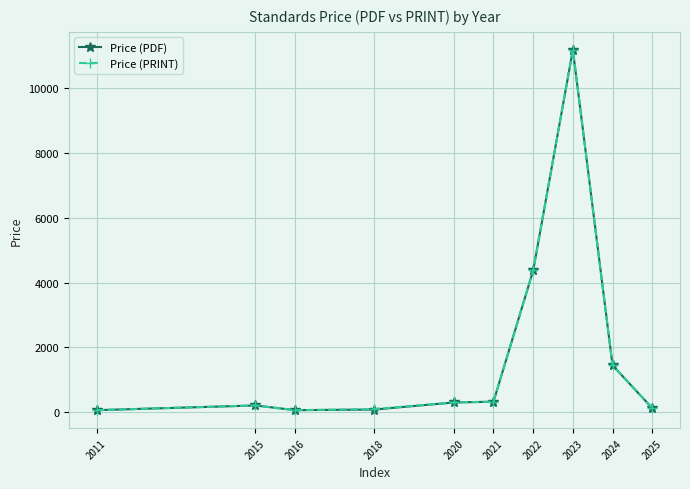

How many lines are shown in the chart?

2